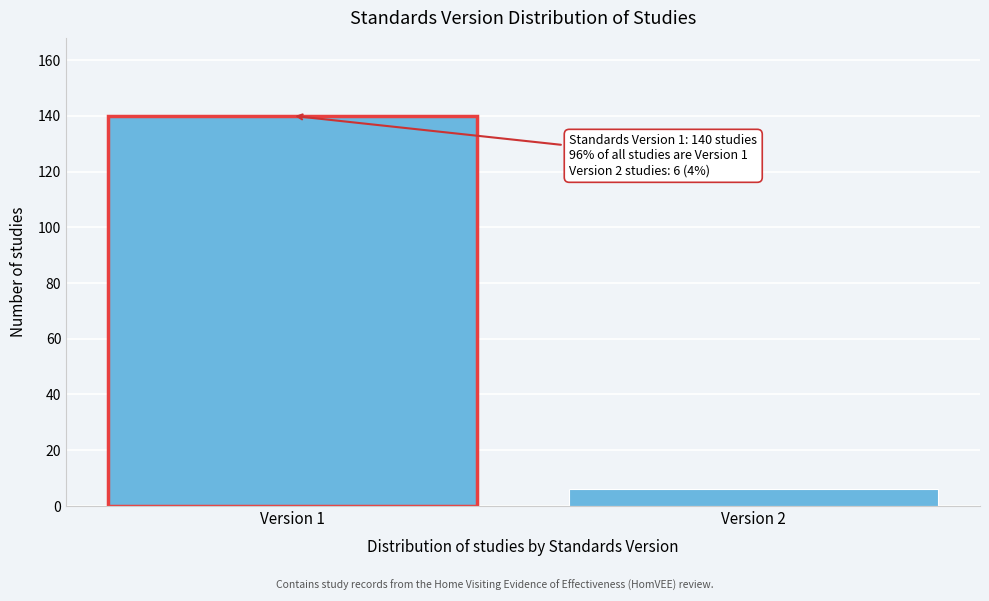

Reading left to right, transcribe all the data shown in this chart.

Version 1=140	Version 2=6